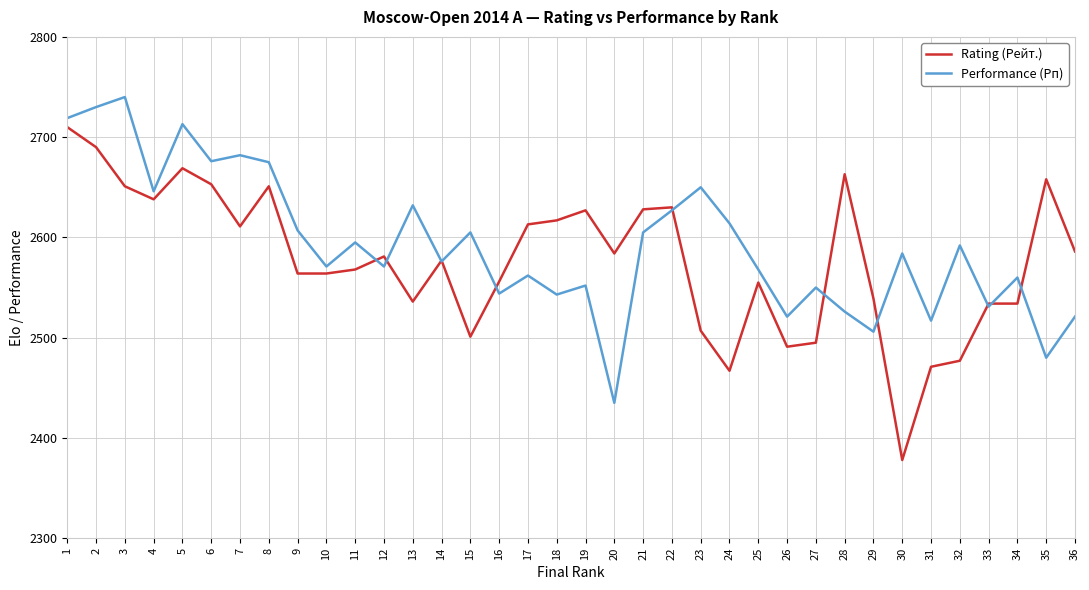

The value of Performance (Рп) at 33 is 2531. True or false?

True